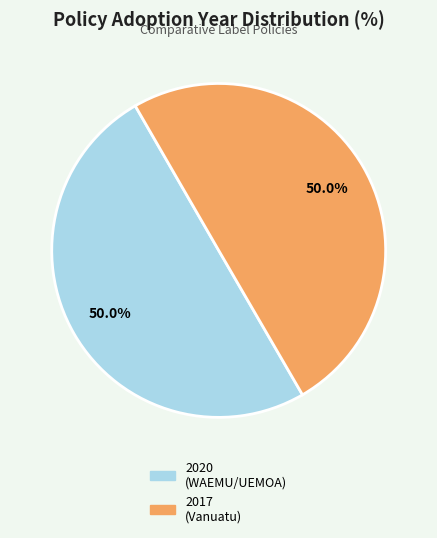

Count the number of slices in the pie.

2